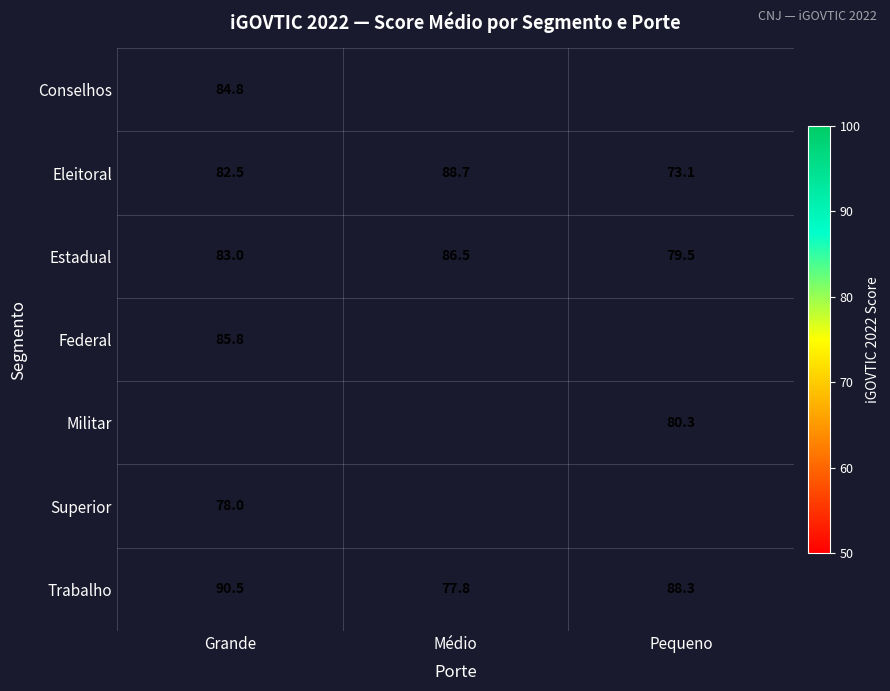

At how many categories does at least one series exceed 86?

3